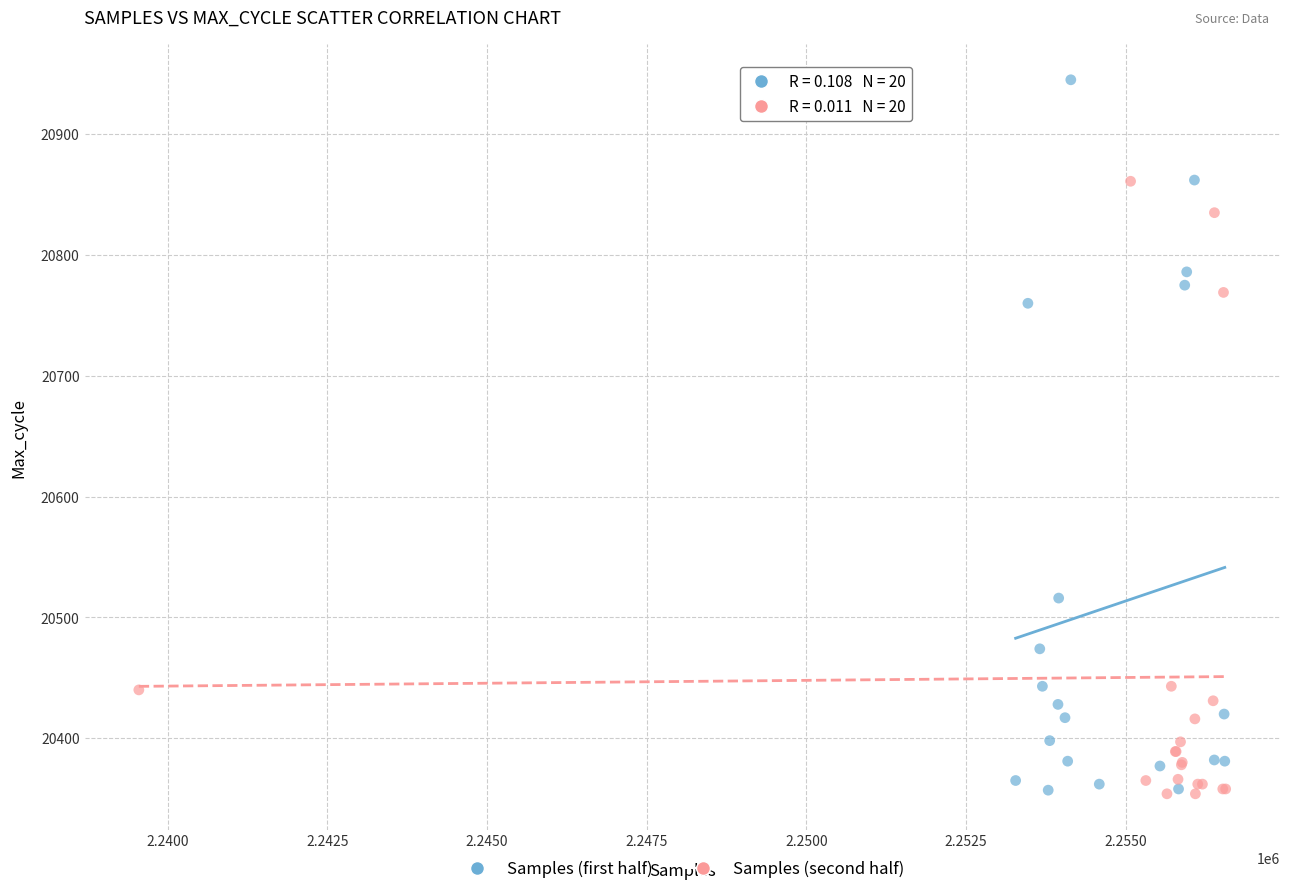

What are all the series names shown in the legend?

Samples (first half), Samples (second half)